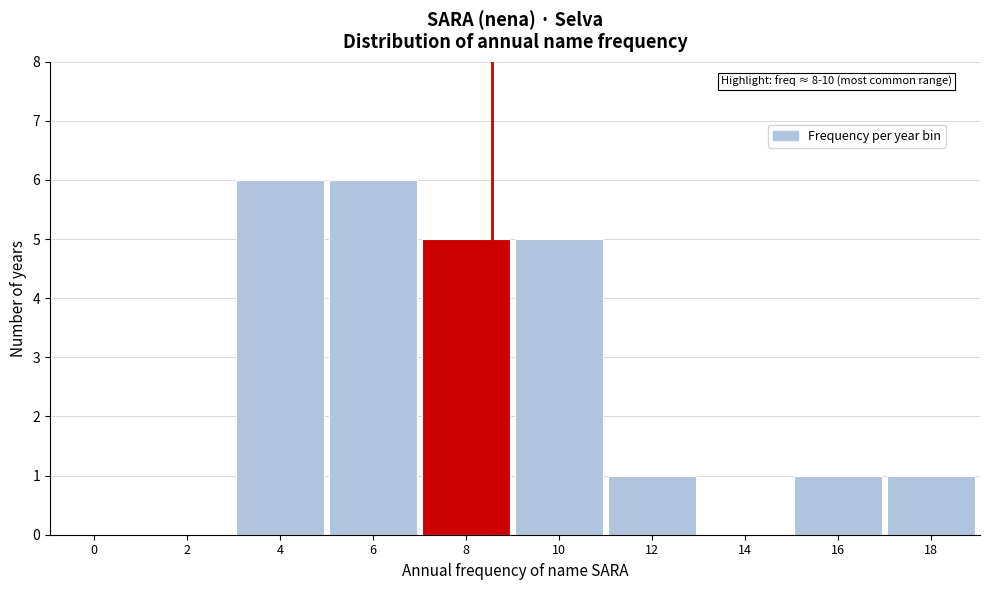

Reading right to left, what are all the values shown in this chart?

18=1	16=1	14=0	12=1	10=5	8=5	6=6	4=6	2=0	0=0